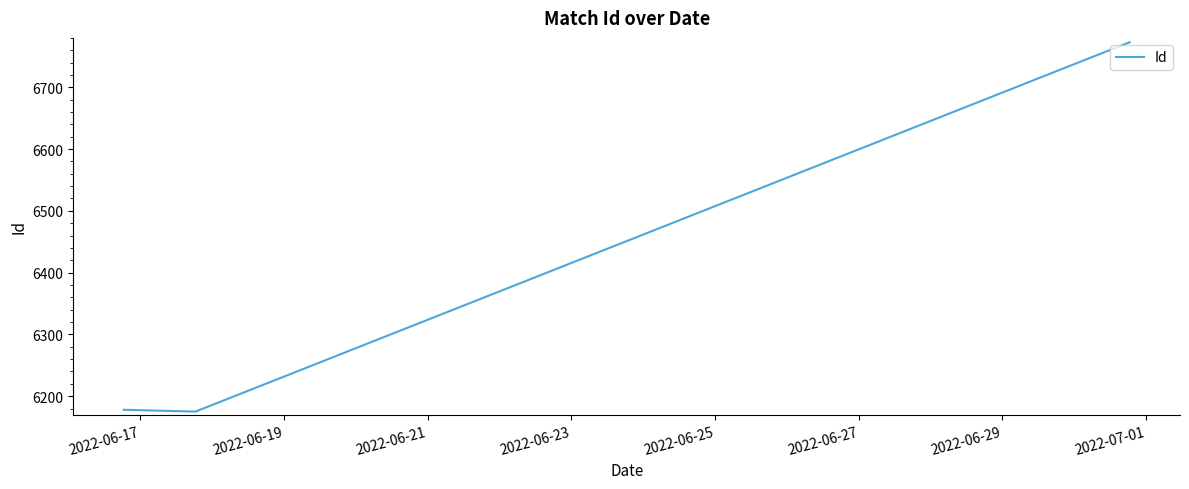

What is the average value?

6375